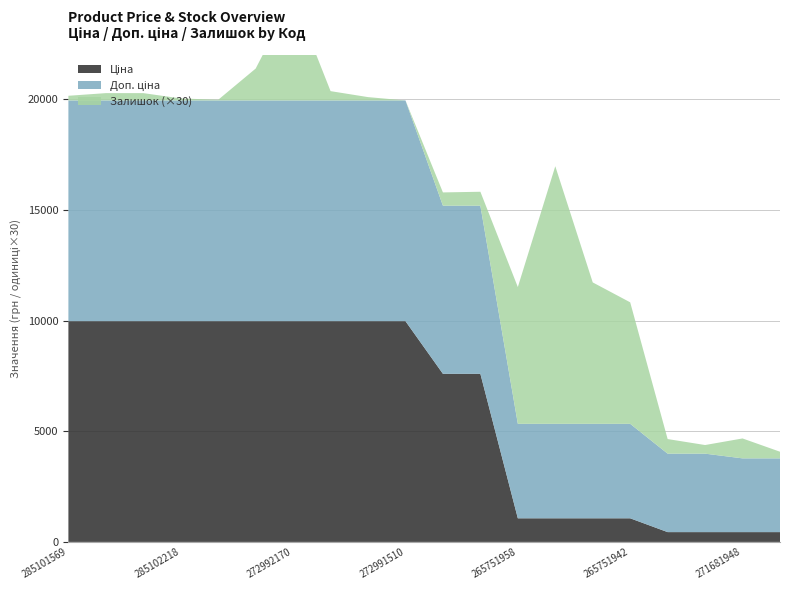

Reading right to left, what are all the values shown in this chart?

Ціна: 443.1	443.1	443.1	443.1	1067.3	1067.3	1067.3	1067.3	7596.5	7596.5	9975.0	9975.0	9975.0	9975.0	9975.0	9975.0	9975.0	9975.0	9975.0	9975.0
Доп. ціна: 3332.5	3332.5	3545.0	3545.0	4269.4	4269.4	4269.4	4269.4	7596.5	7596.5	9975.0	9975.0	9975.0	9975.0	9975.0	9975.0	9975.0	9975.0	9975.0	9975.0
Залишок: 10.0	30.0	13.0	22.0	183.0	213.0	388.0	206.0	21.0	20.0	0.0	5.0	14.0	157.0	48.0	1.0	3.0	11.0	11.0	7.0